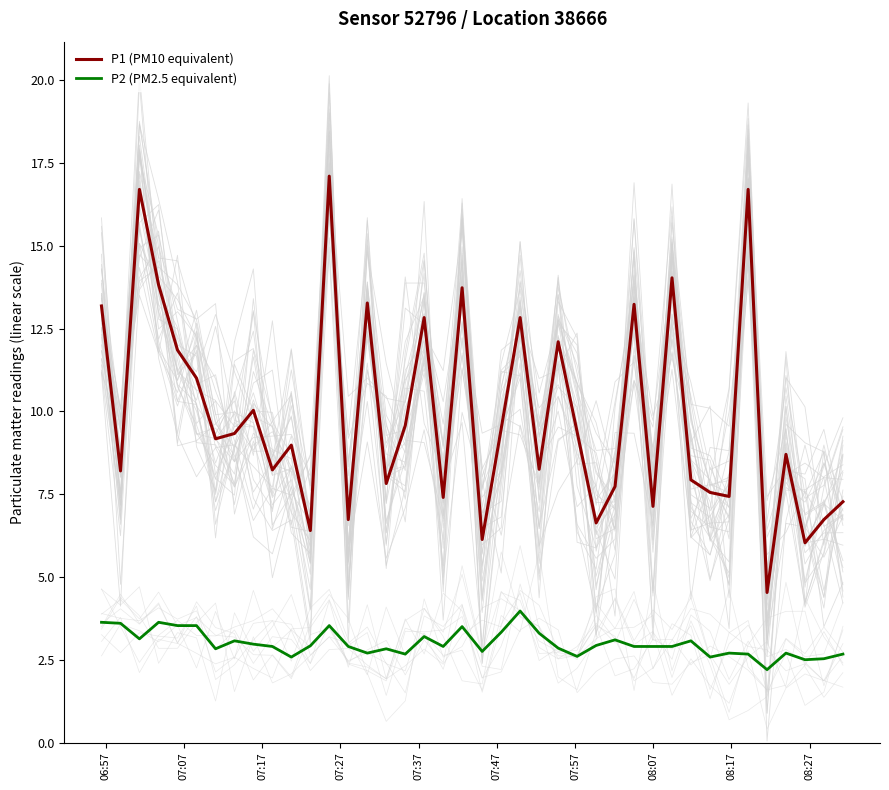

True or false: P1 (PM10 equivalent) and P2 (PM2.5 equivalent) intersect in this chart.

False